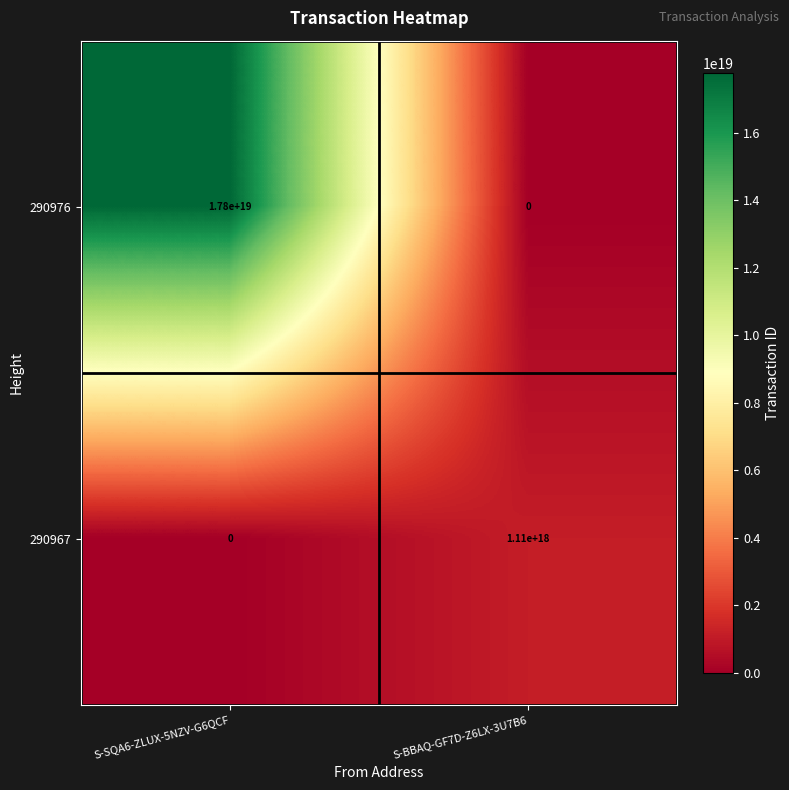

At which label does 290967 reach its peak?

S-BBAQ-GF7D-Z6LX-3U7B6